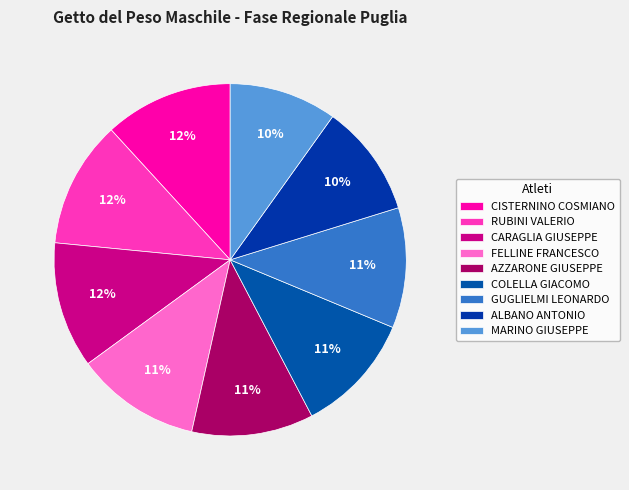

Is it true that COLELLA GIACOMO is 24% of the pie?

False